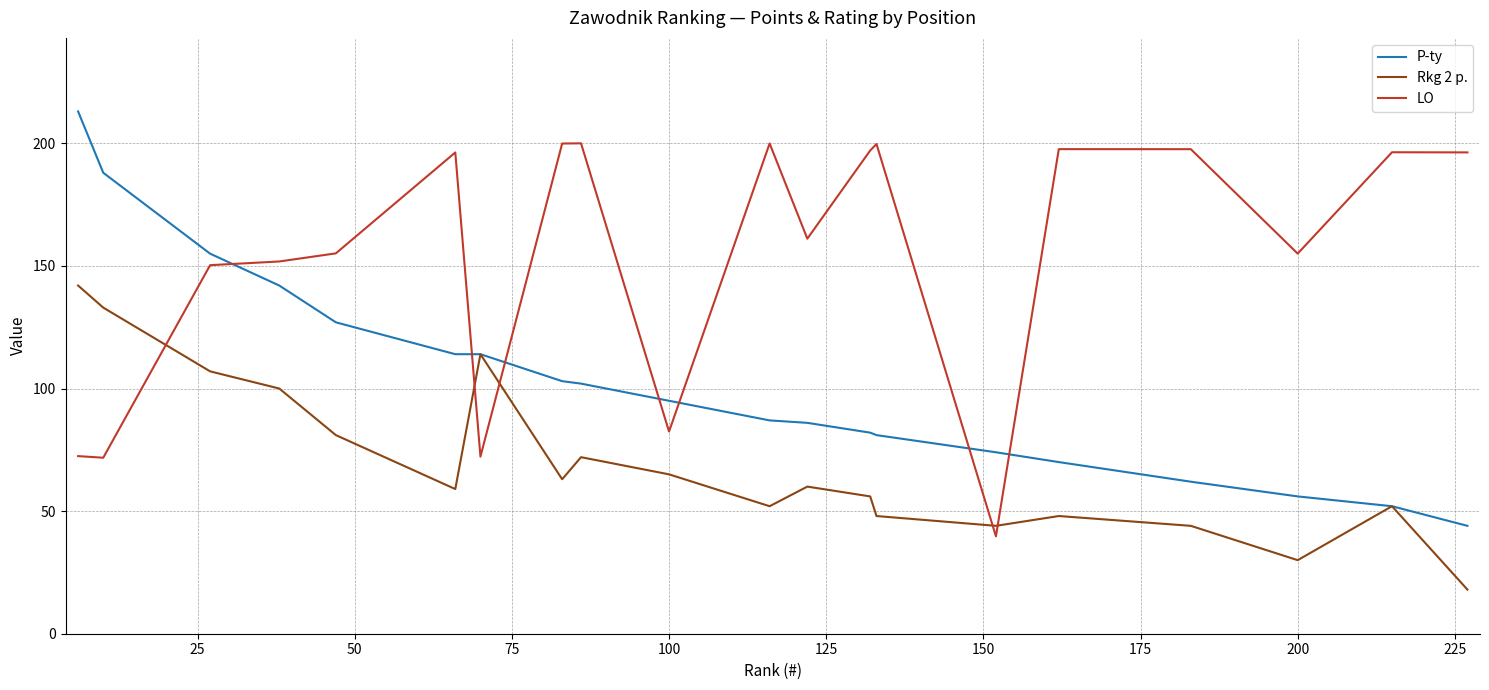

How many lines are shown in the chart?

3